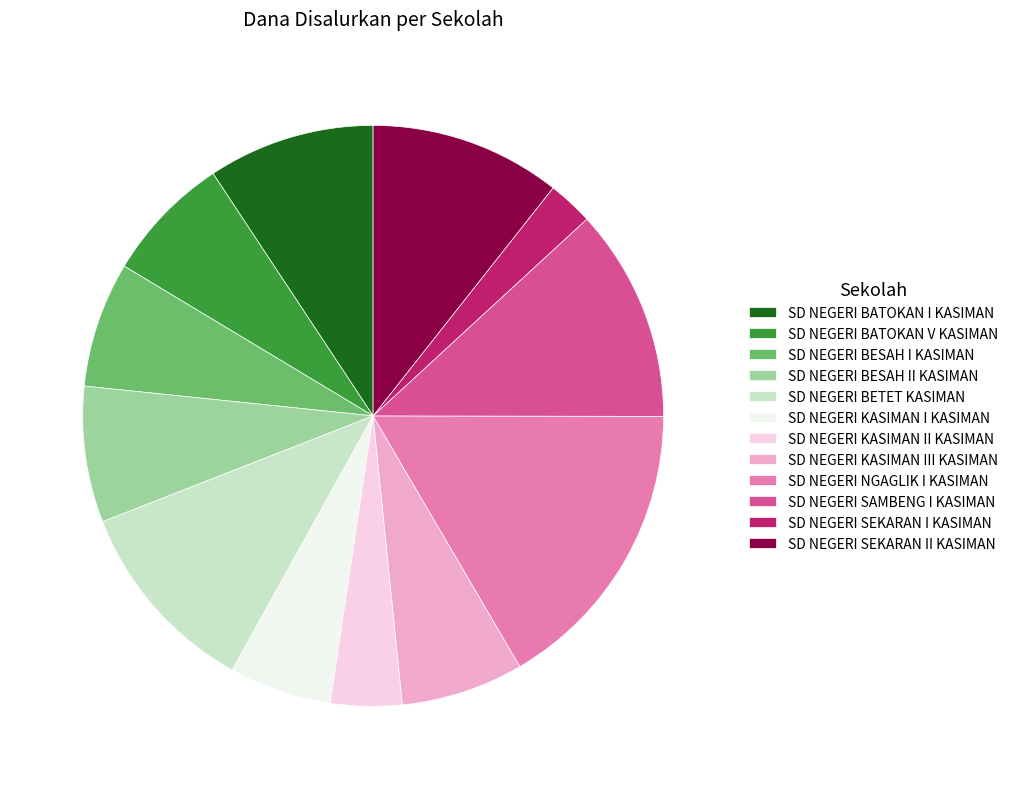

Combined, do SD NEGERI BESAH II KASIMAN and SD NEGERI SEKARAN II KASIMAN account for over 50%?

No